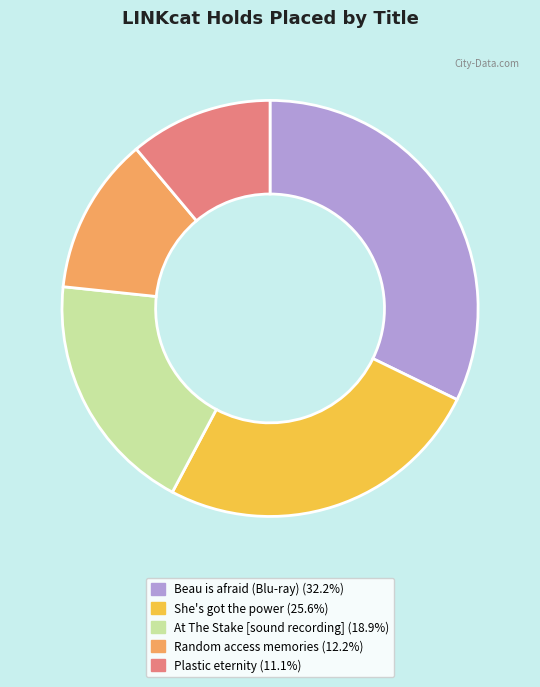

Is it true that She's got the power is 20% of the pie?

False